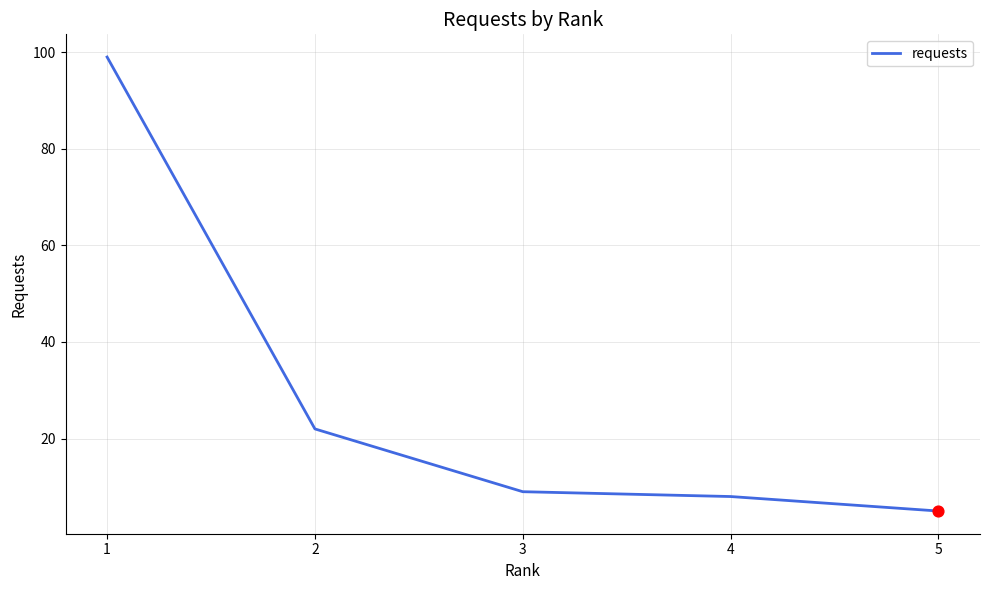

What is the ratio of the value at 5 to the value at 3?

0.6